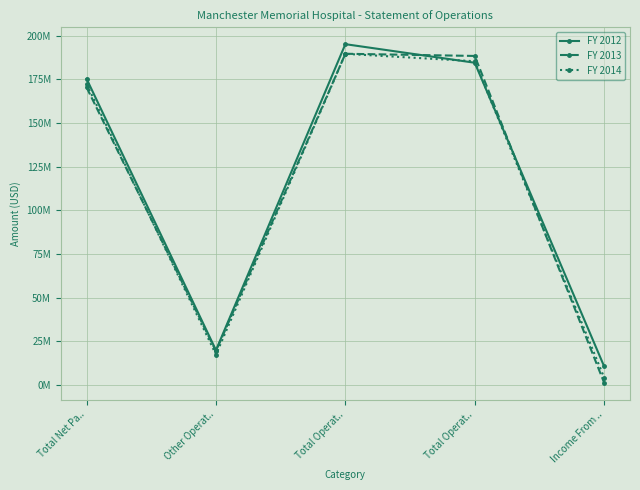

List the labels in order of FY 2013 value, largest first.

Total Operat.., Total Operat.., Total Net Pa.., Other Operat.., Income From ..